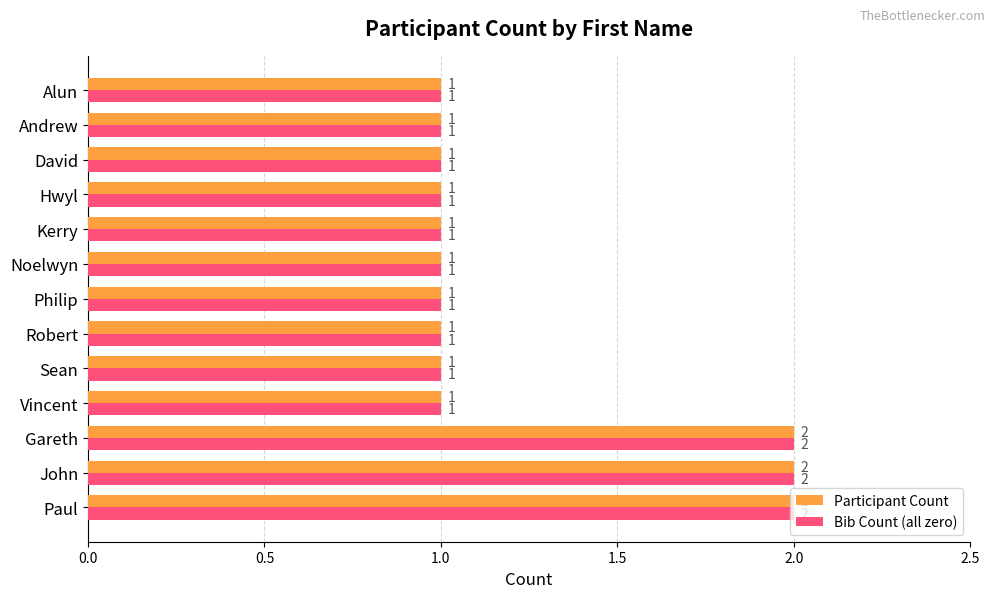

Count the Bib Count (all zero) values in the range 1 to 2.

13